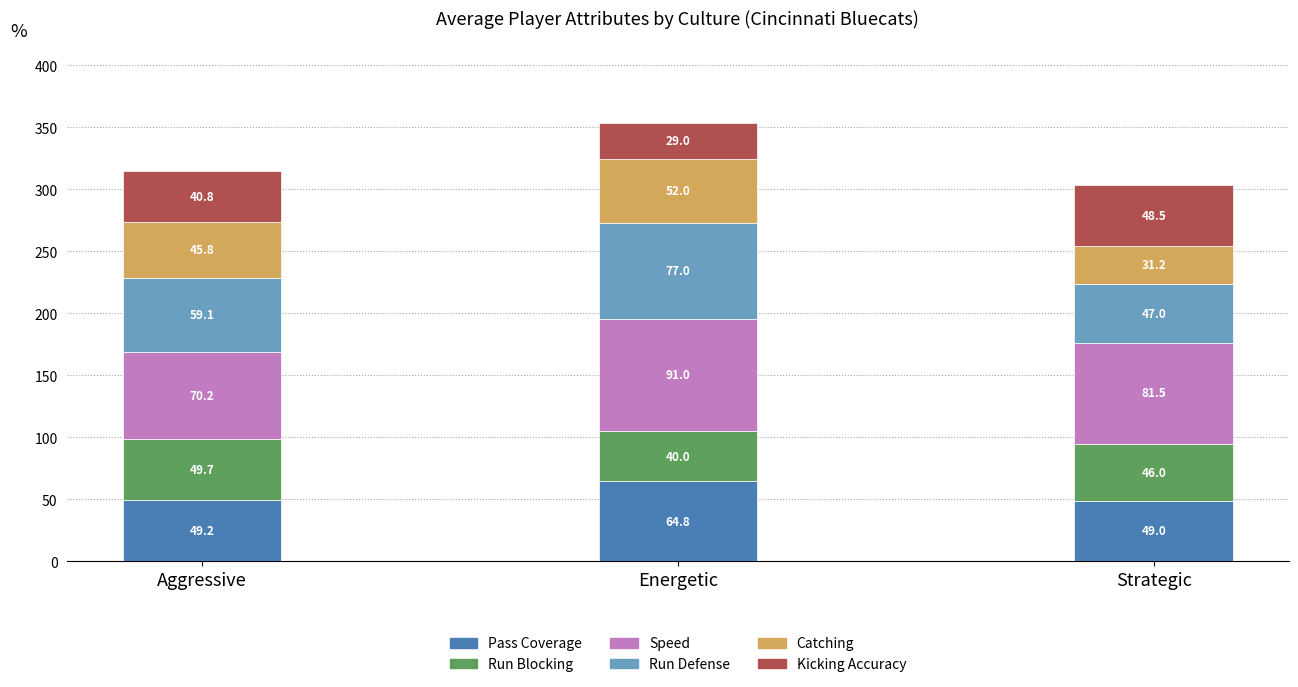

Is the value of catching at 2 greater than the value of speed at 2?

No